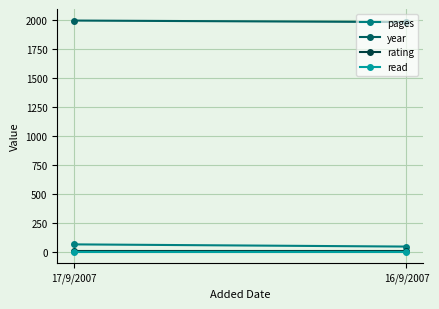

How many distinct data groups are displayed?

4